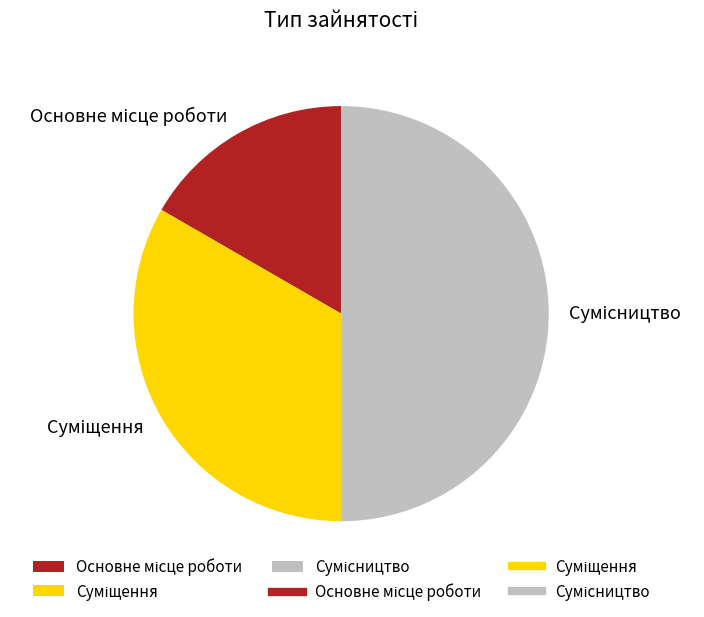

To the nearest percent, what percentage of the pie is Основне місце роботи?

17%